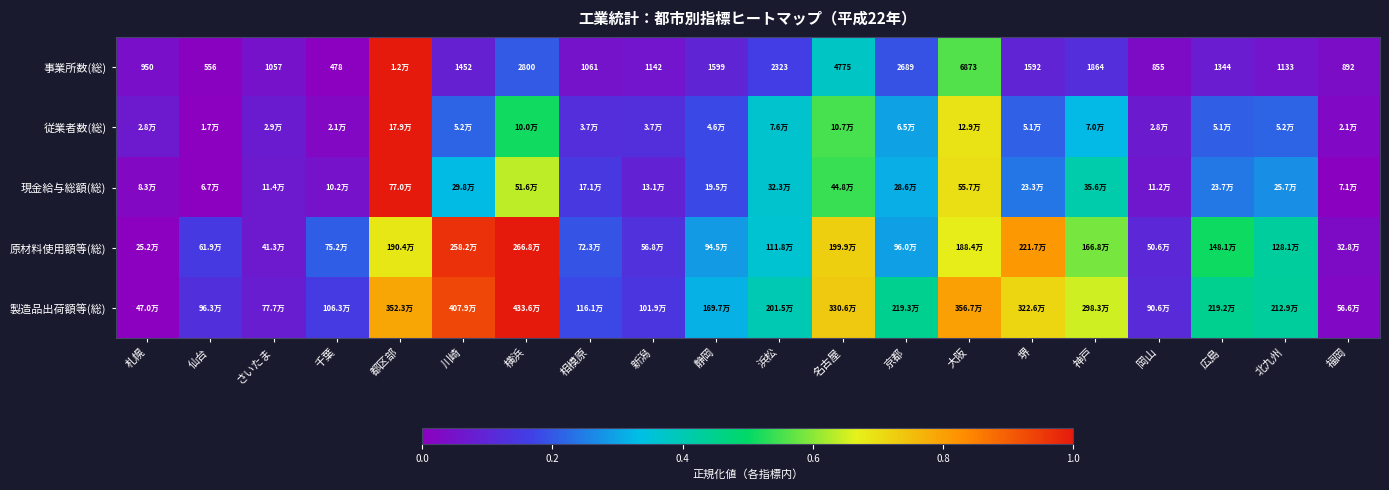

At how many categories does at least one series exceed 0?

20